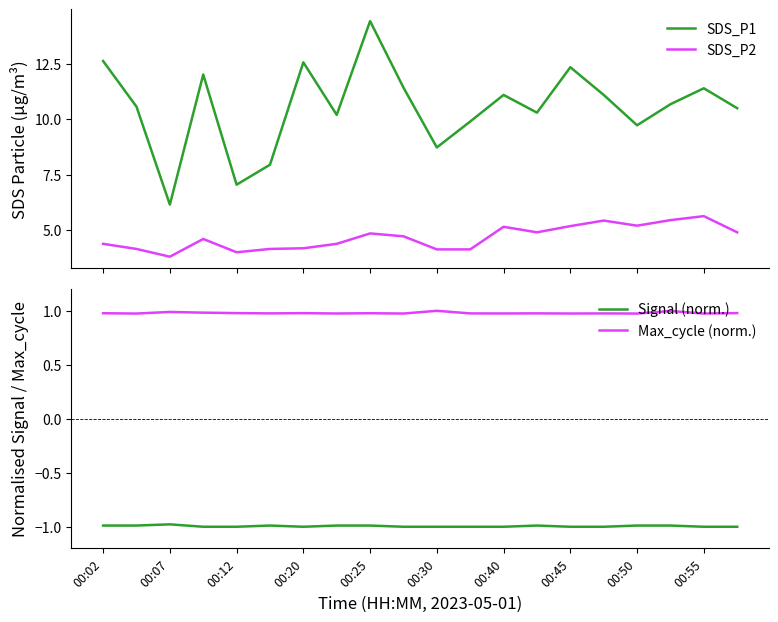

What are all the series names shown in the legend?

SDS_P1, SDS_P2, Signal (norm.), Max_cycle (norm.)